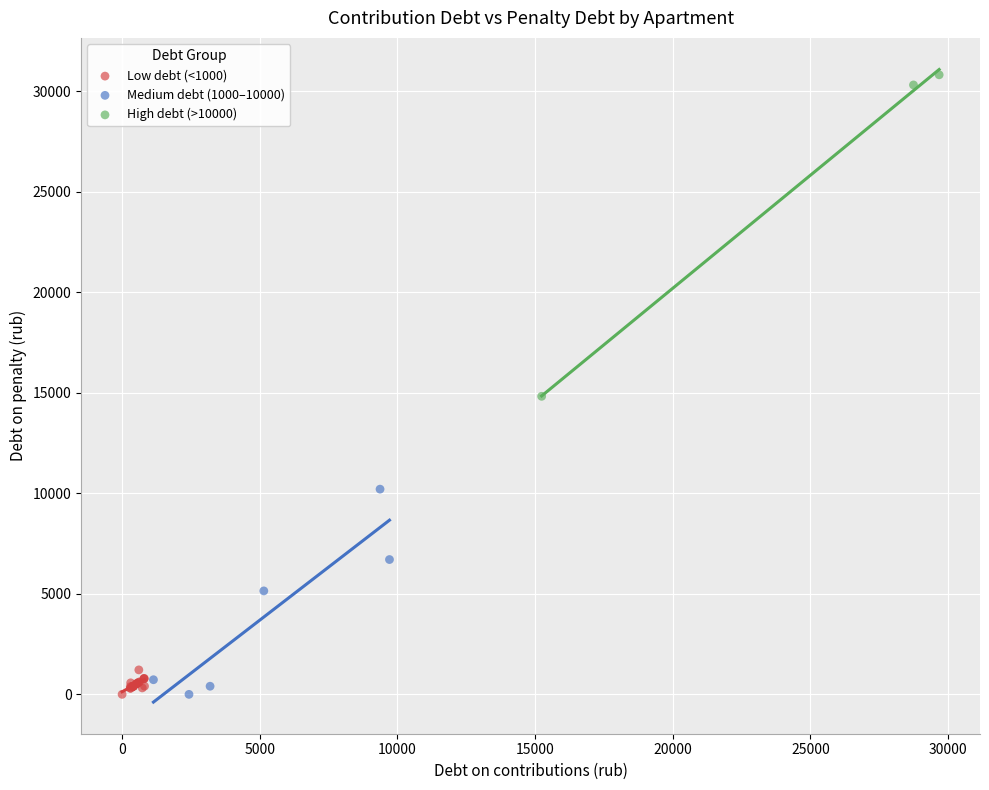

Which series has the widest spread of Y values?

High debt (>10000)